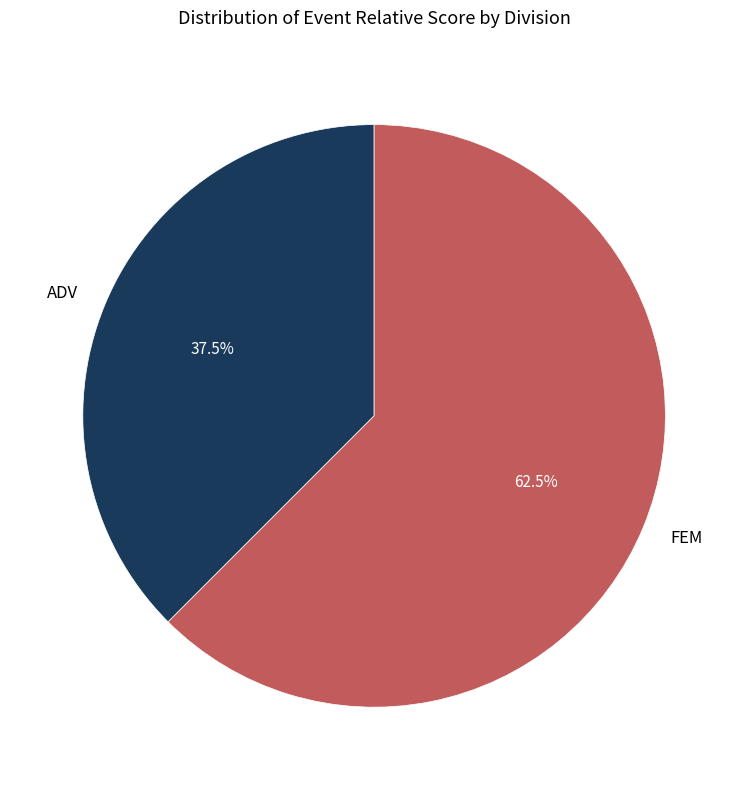

Rank the categories by value from lowest to highest.

ADV, FEM